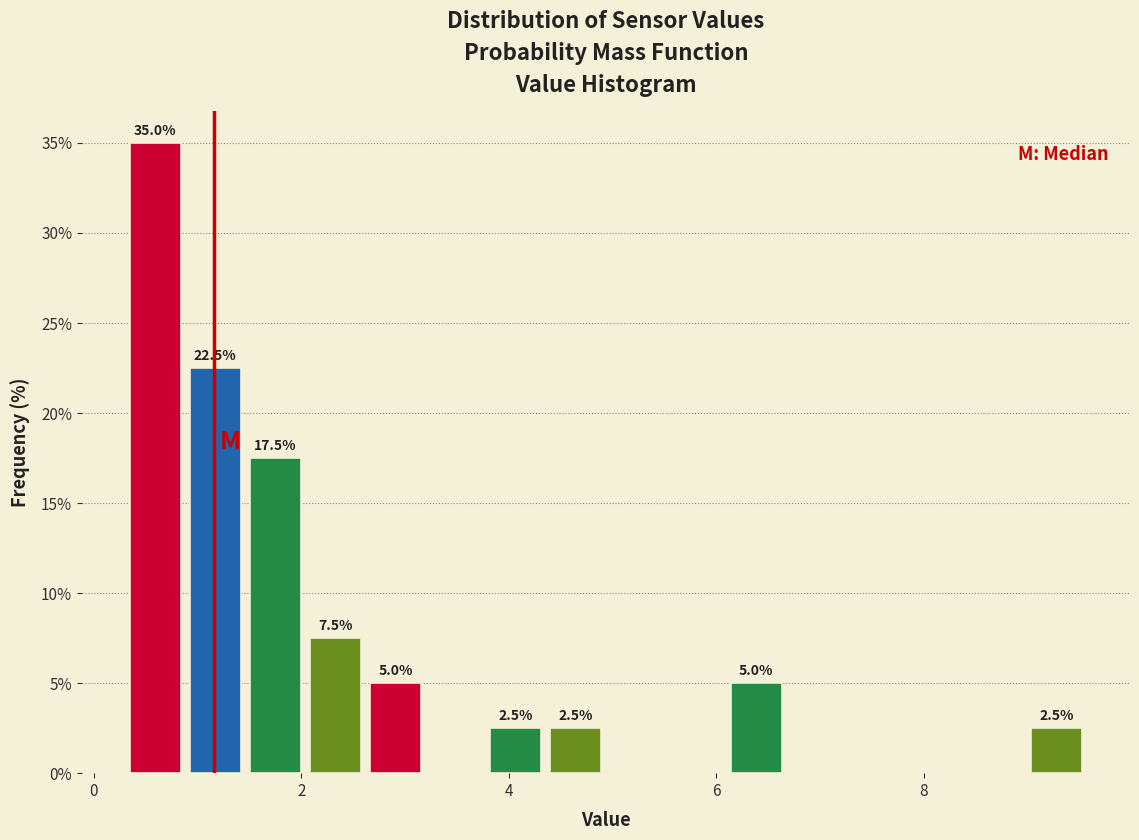

Around what value on the x-axis is the tallest bar? Give the approximate position of its centre, as read against the axis.

0.6